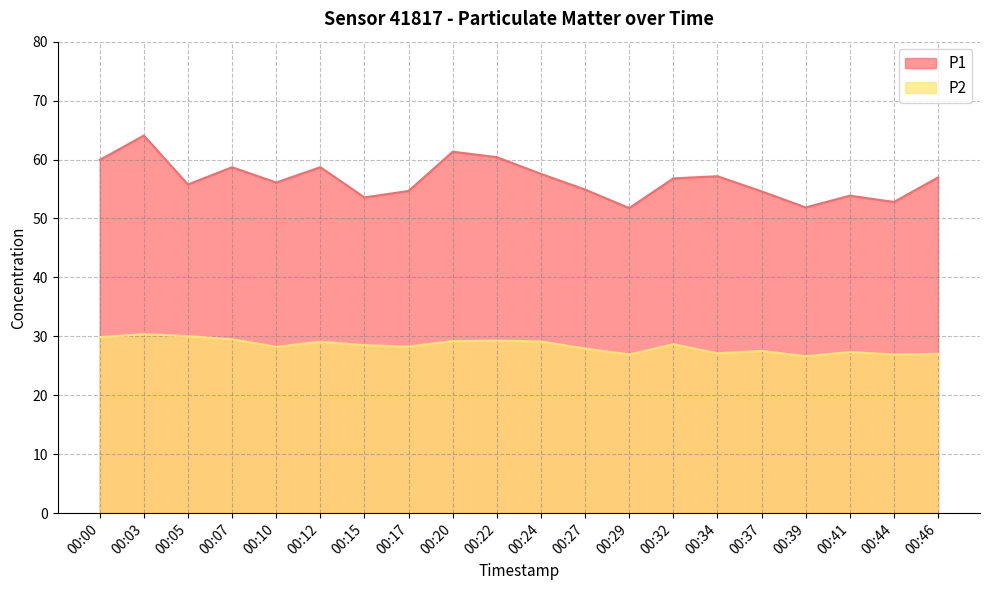

Which category has the highest value in the P1 series?

00:03